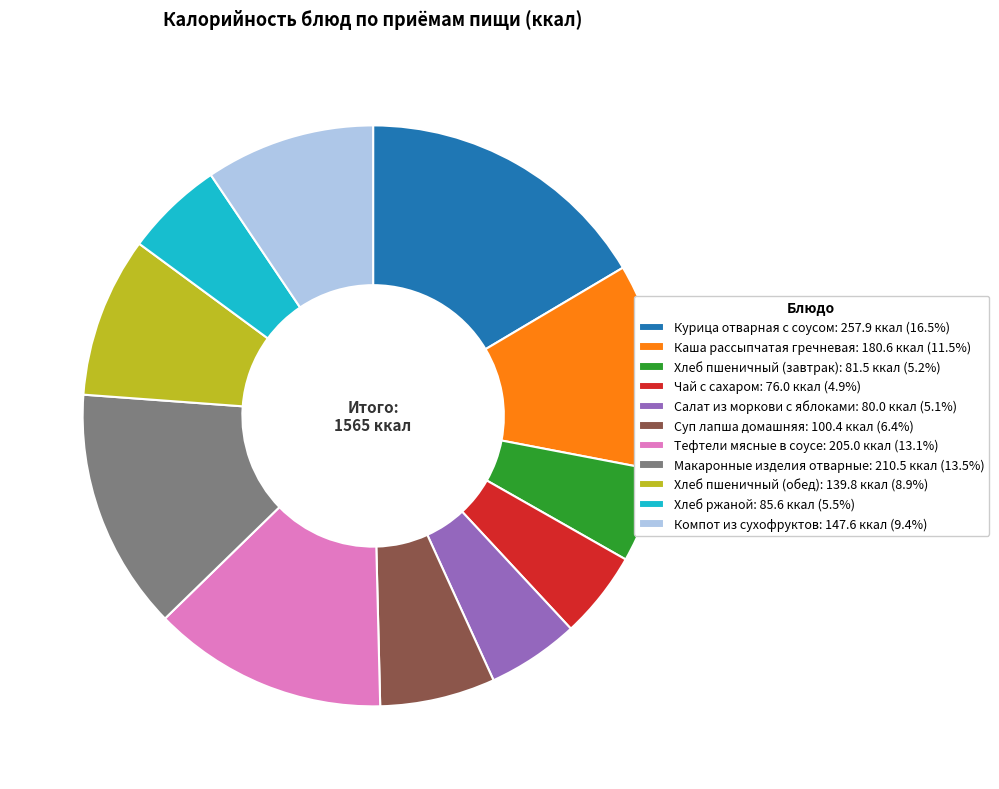

Approximately how many times larger is the value at Тефтели мясные в соусе: 205.0 ккал (13.1%) compared to Суп лапша домашняя: 100.4 ккал (6.4%)?

2.0